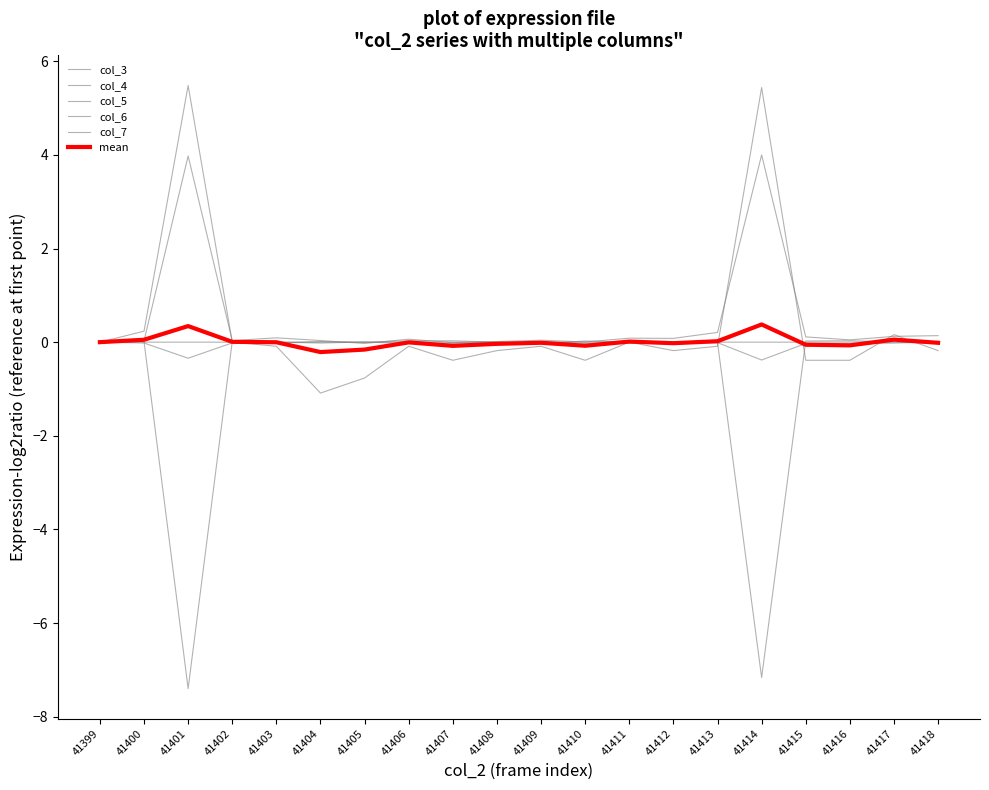

How many categories are shown in the chart?

20